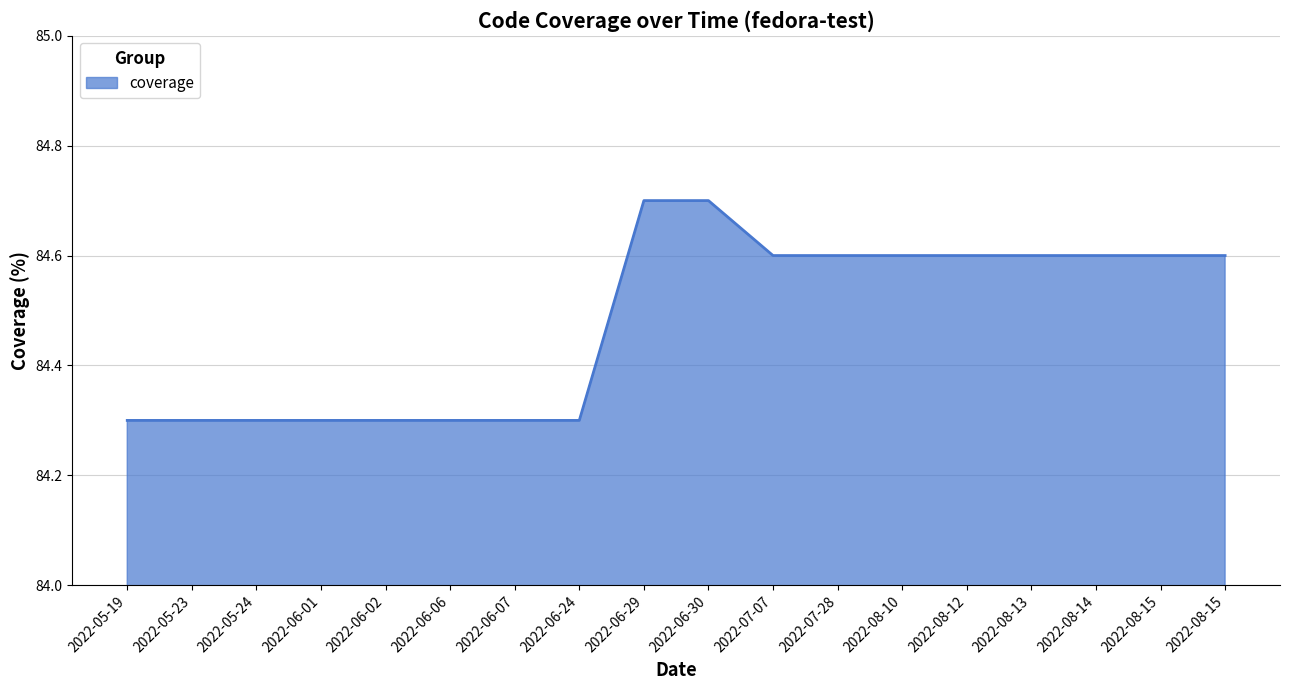

At which category does the chart reach its peak across all series?

2022-06-29